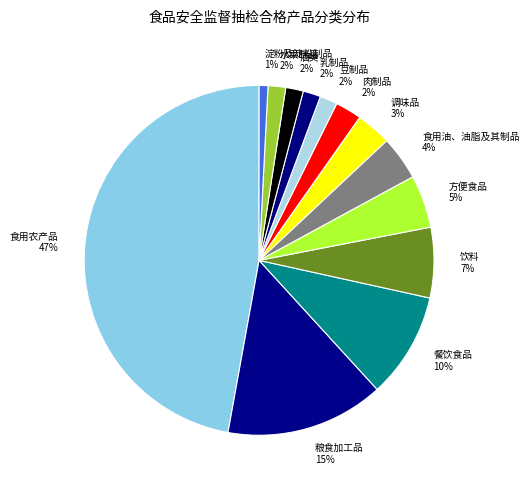

Combined, do 水果制品 and 粮食加工品 account for over 50%?

No